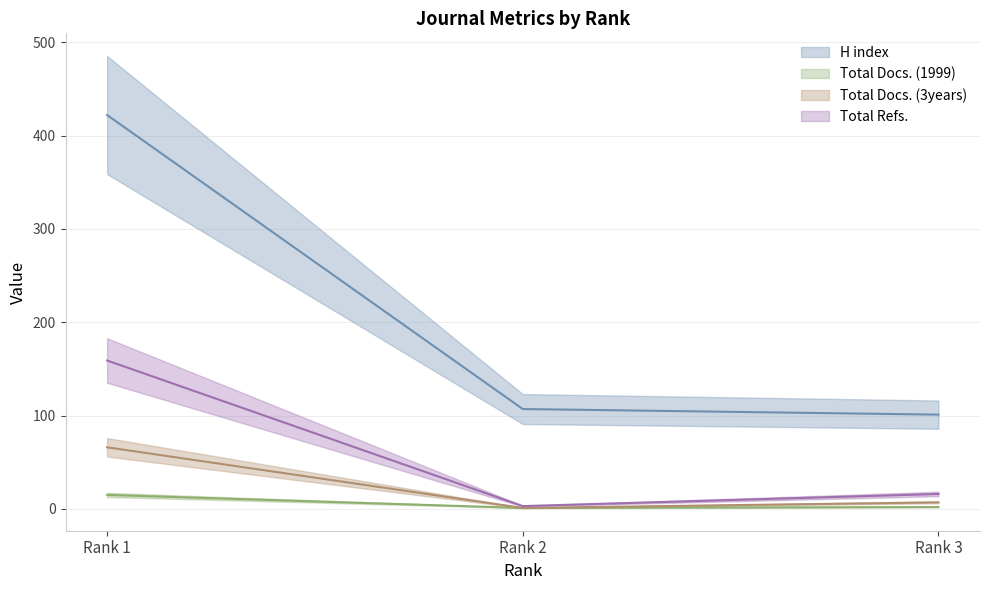

What is the value of the Total Refs. point at the 2nd from the left?

3